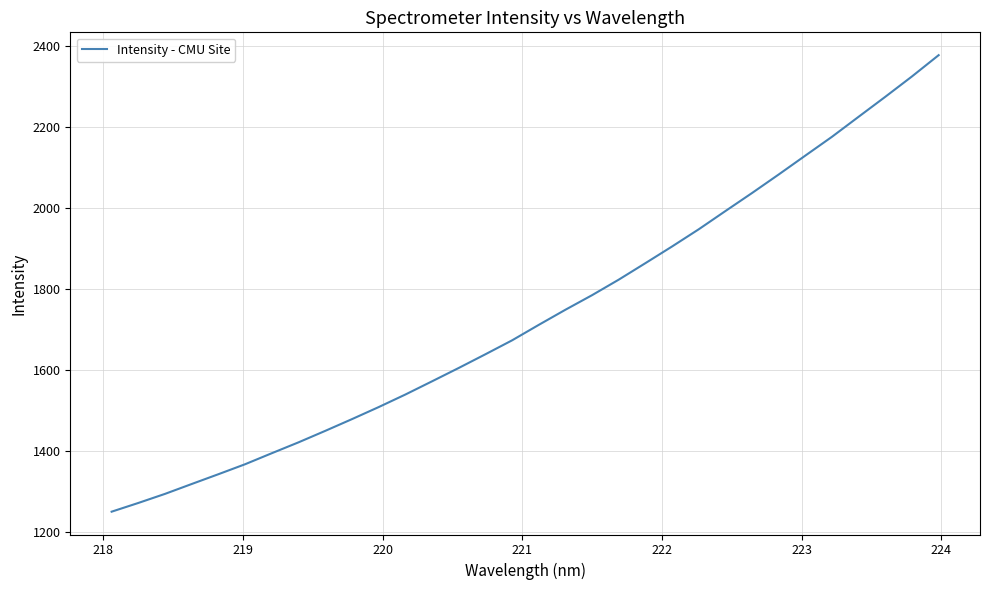

What is the maximum value shown in the chart?

2377.0